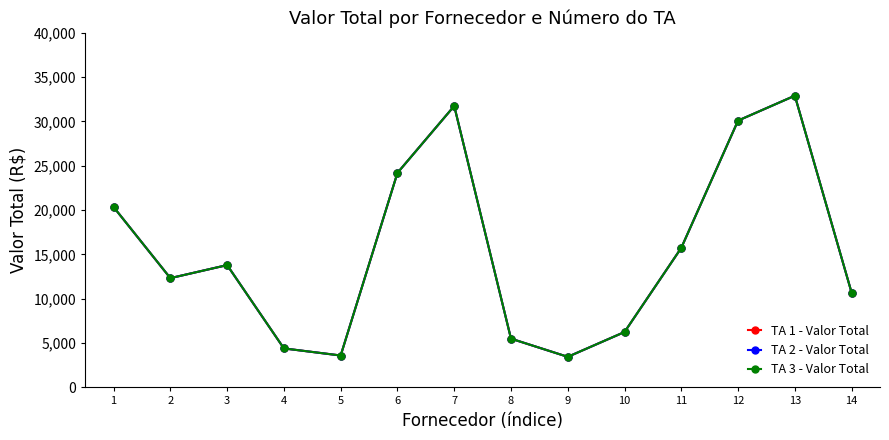

Is it true that TA 2 - Valor Total equals 31750 at 7?

True